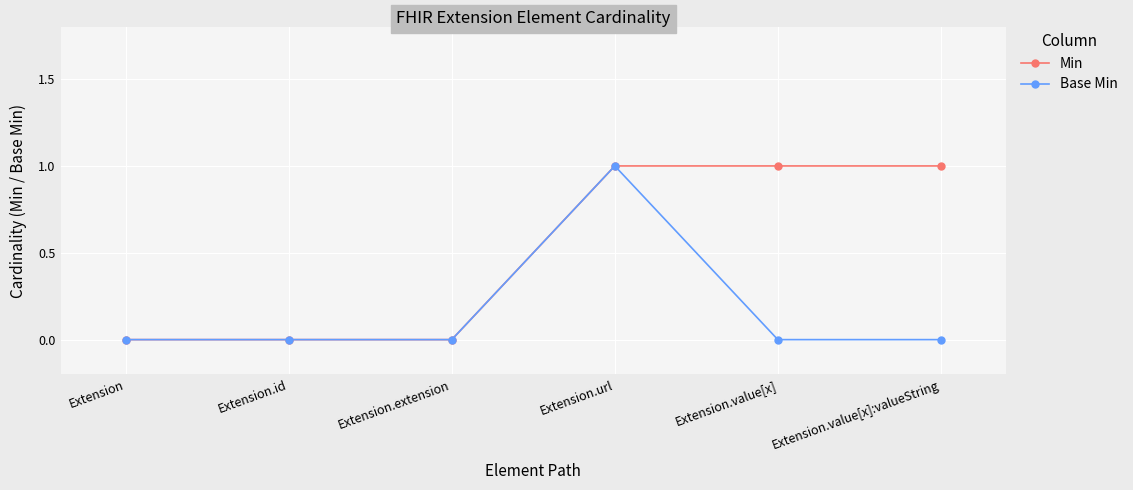

What are all the series names shown in the legend?

Min, Base Min